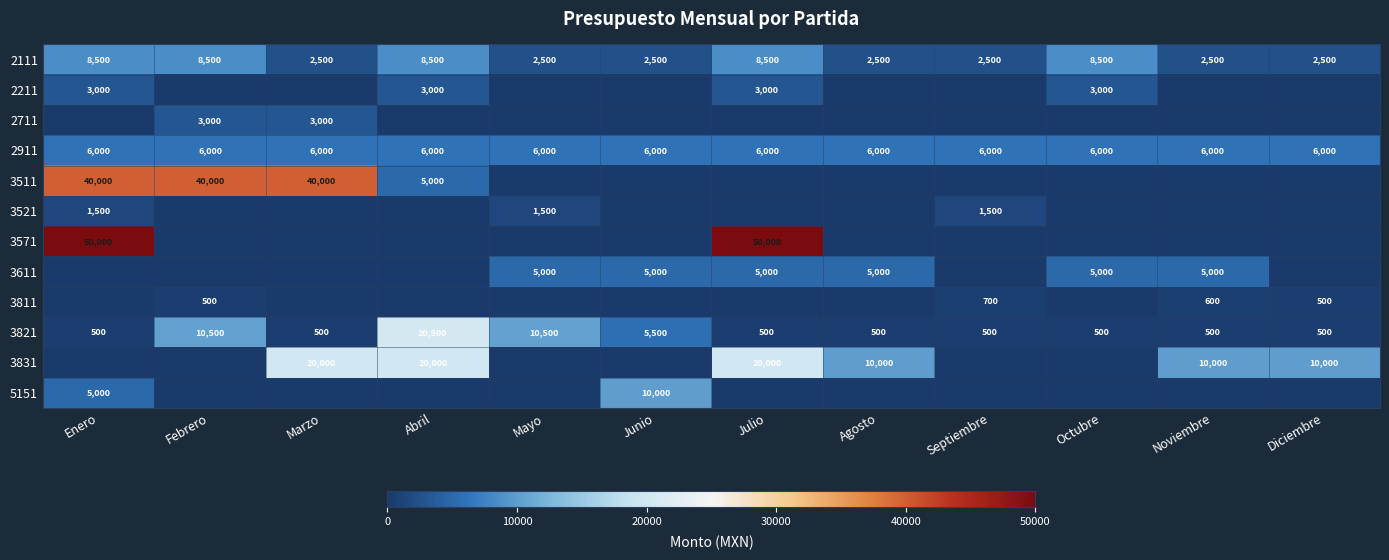

Read the 2911 value at Junio.

6000